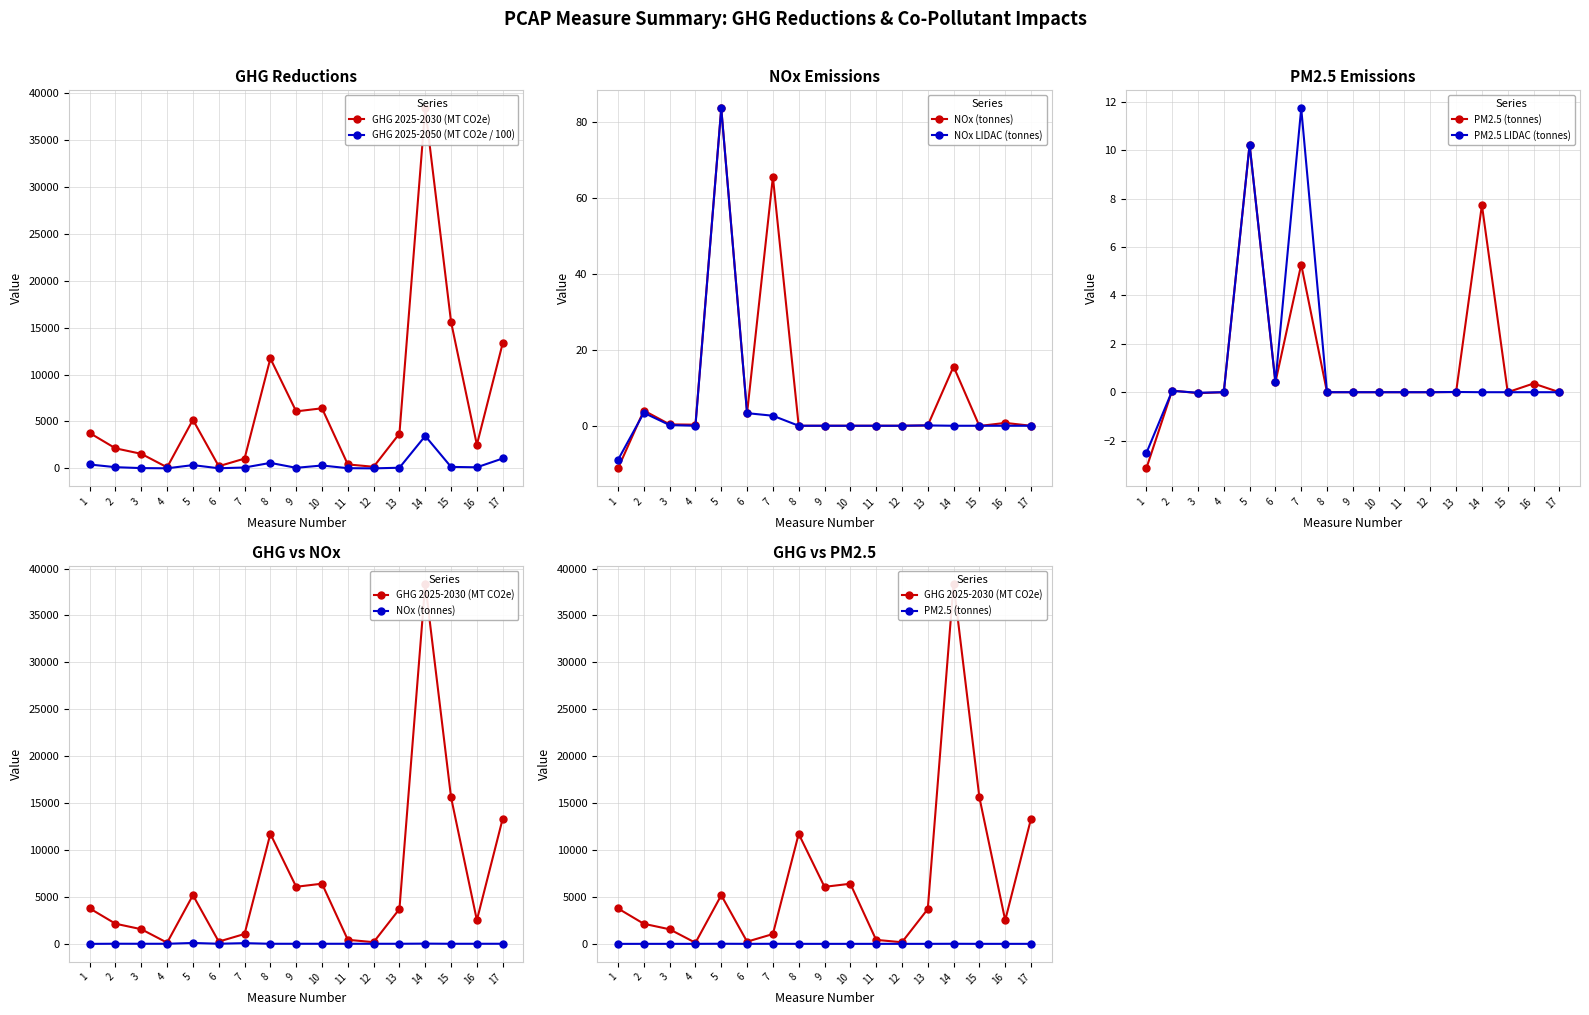

List the labels in order of PM2.5 (tonnes) value, smallest first.

1, 3, 4, 8, 9, 10, 11, 12, 15, 17, 13, 2, 16, 6, 7, 14, 5